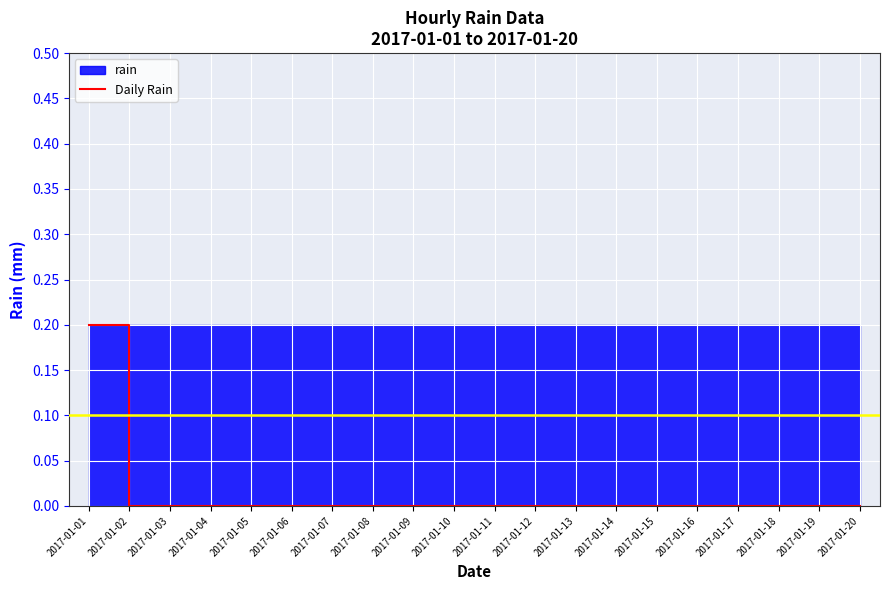

Rank the categories by value from lowest to highest.

2017-01-02, 2017-01-03, 2017-01-04, 2017-01-05, 2017-01-06, 2017-01-07, 2017-01-08, 2017-01-09, 2017-01-10, 2017-01-11, 2017-01-12, 2017-01-13, 2017-01-14, 2017-01-15, 2017-01-16, 2017-01-17, 2017-01-18, 2017-01-19, 2017-01-20, 2017-01-01